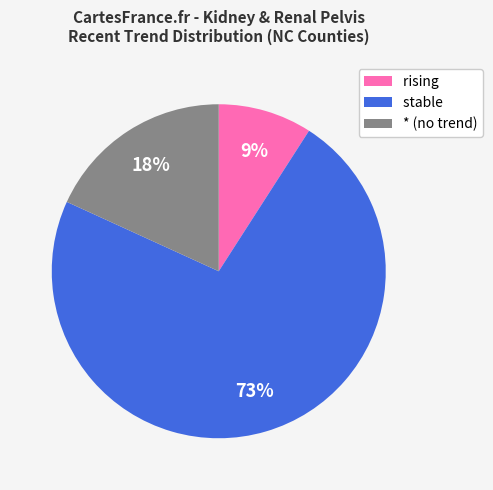

True or false: stable accounts for 85% of the total.

False